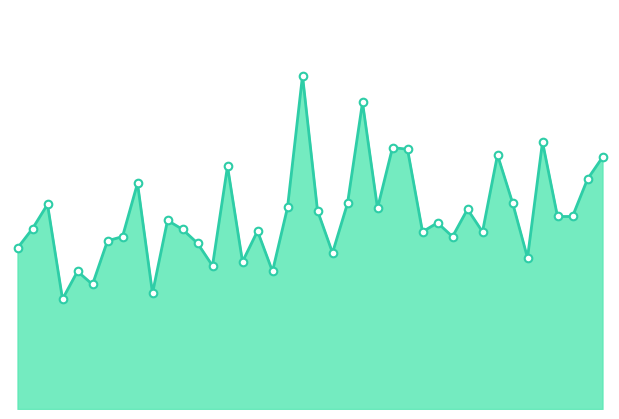

Does the chart have visible grid lines?

No